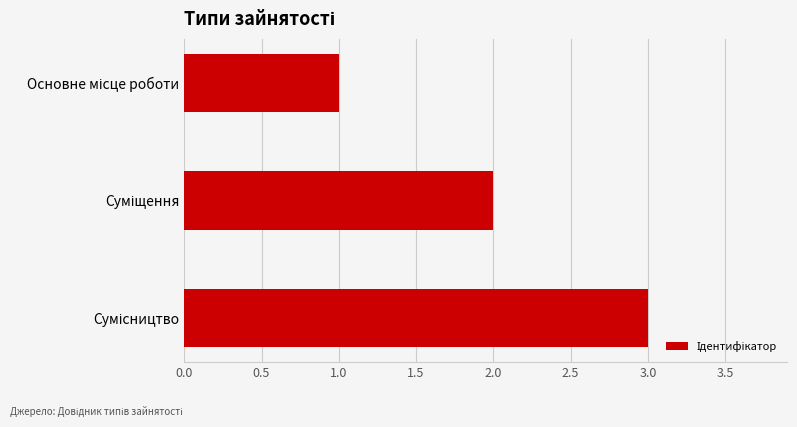

What is the maximum value shown in the chart?

3